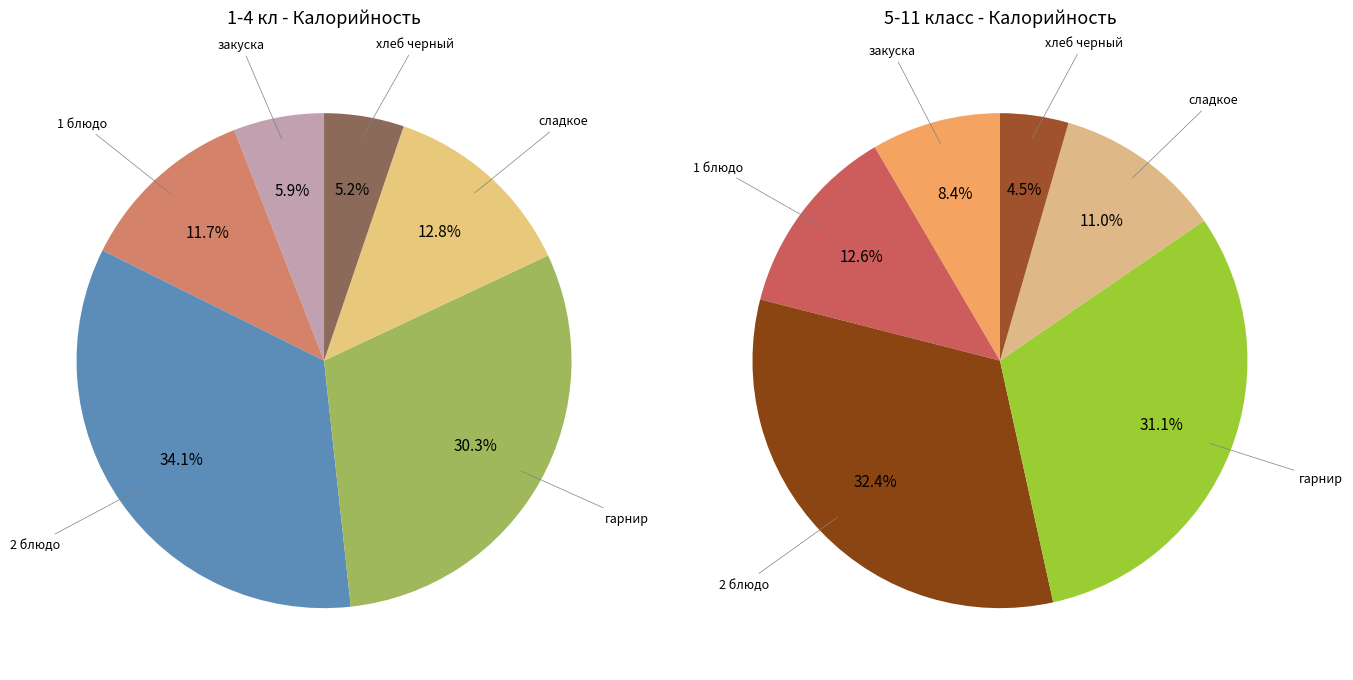

To the nearest percent, what portion does сладкое represent?

11%